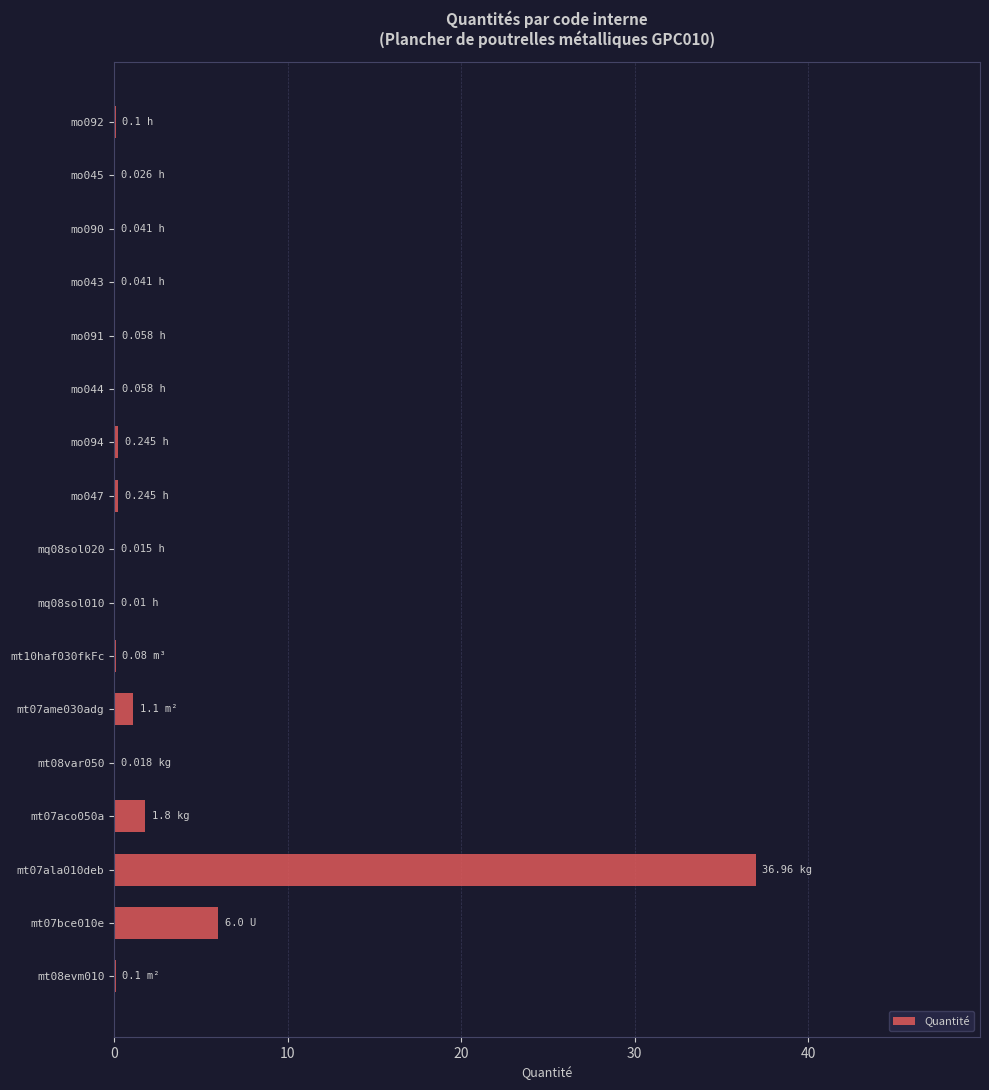

What is the sum of the values at mt07aco050a and mt07ala010deb?

38.8